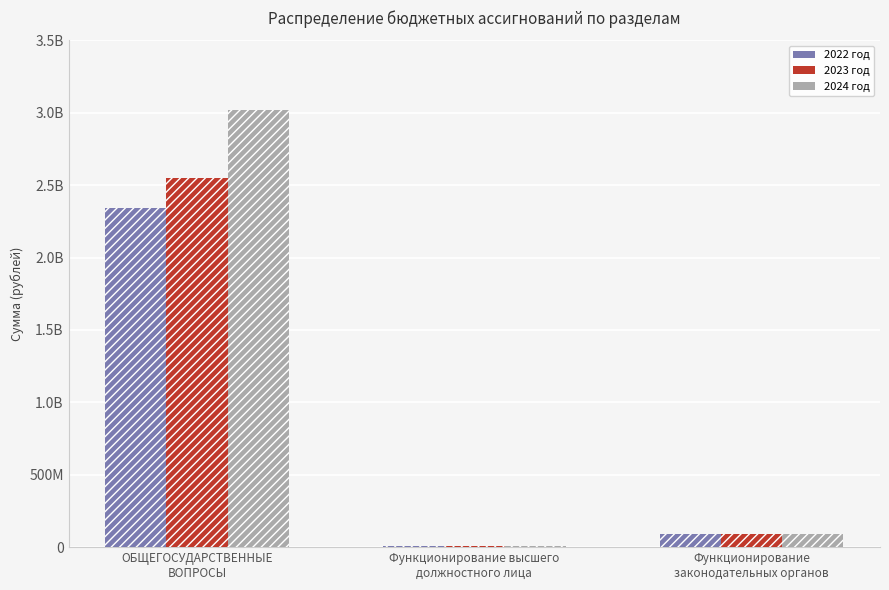

Between ОБЩЕГОСУДАРСТВЕННЫЕ
ВОПРОСЫ and Функционирование
законодательных органов, which is larger?

ОБЩЕГОСУДАРСТВЕННЫЕ
ВОПРОСЫ